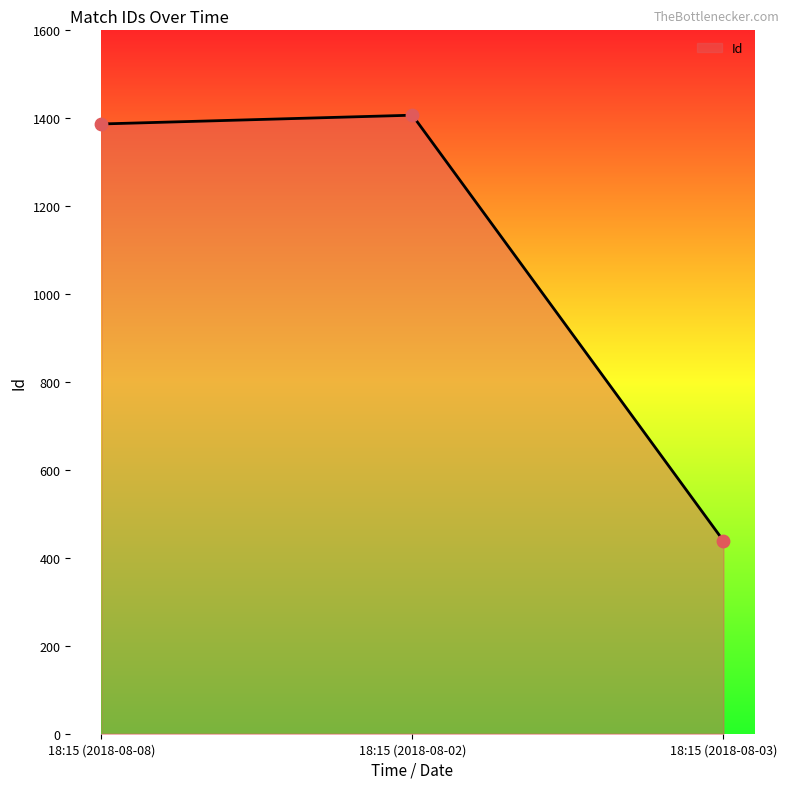

What is the change in value from 18:15 (2018-08-08) to 18:15 (2018-08-03)?

-948